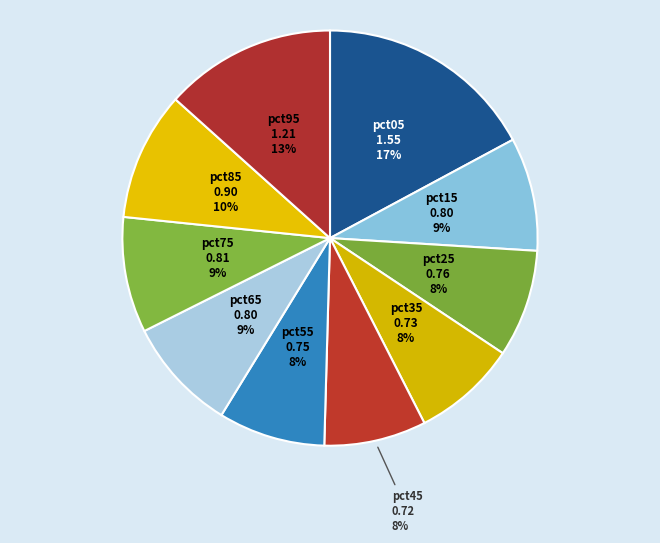

Which slice is the largest?

pct05